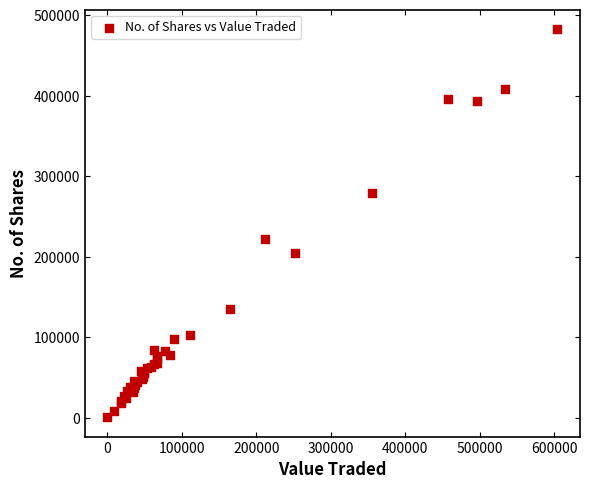

What Y value in the scatter plot is closest to 241591?

222399